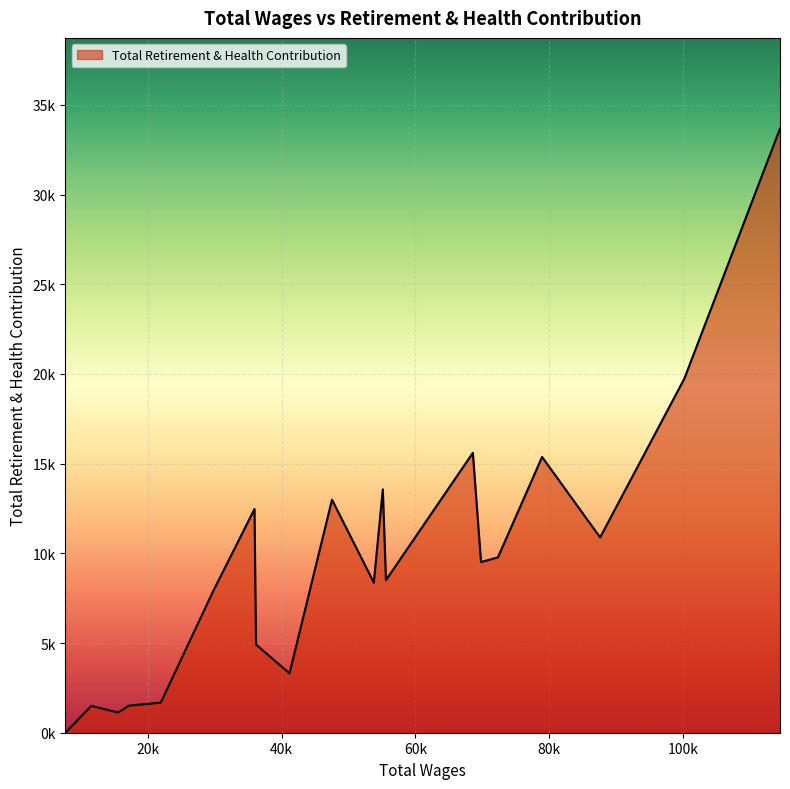

How many data points are less than 9512?

10